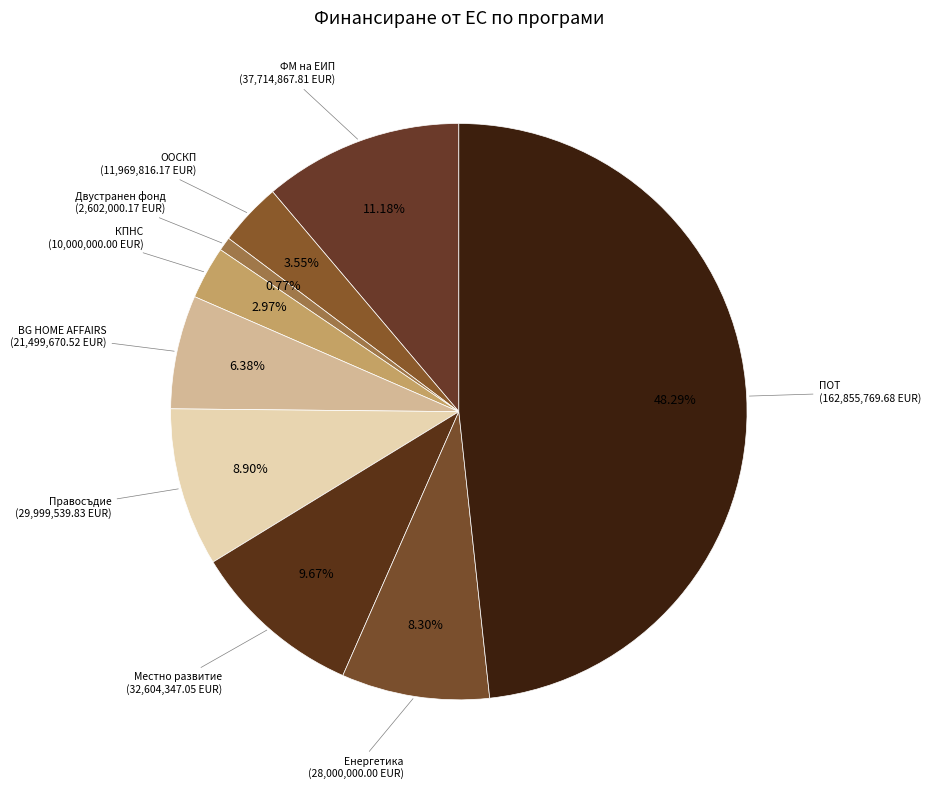

Between Двустранен фонд and ПОТ, which is larger?

ПОТ